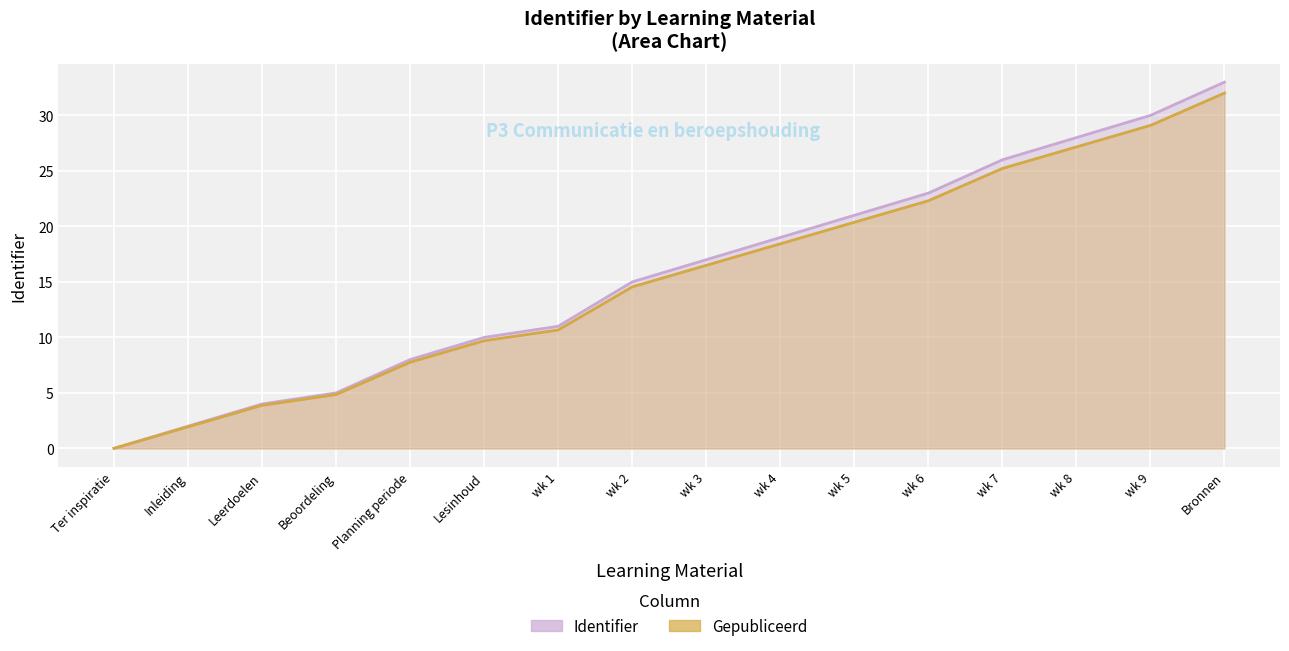

At which category does the chart reach its minimum across all series?

Ter inspiratie